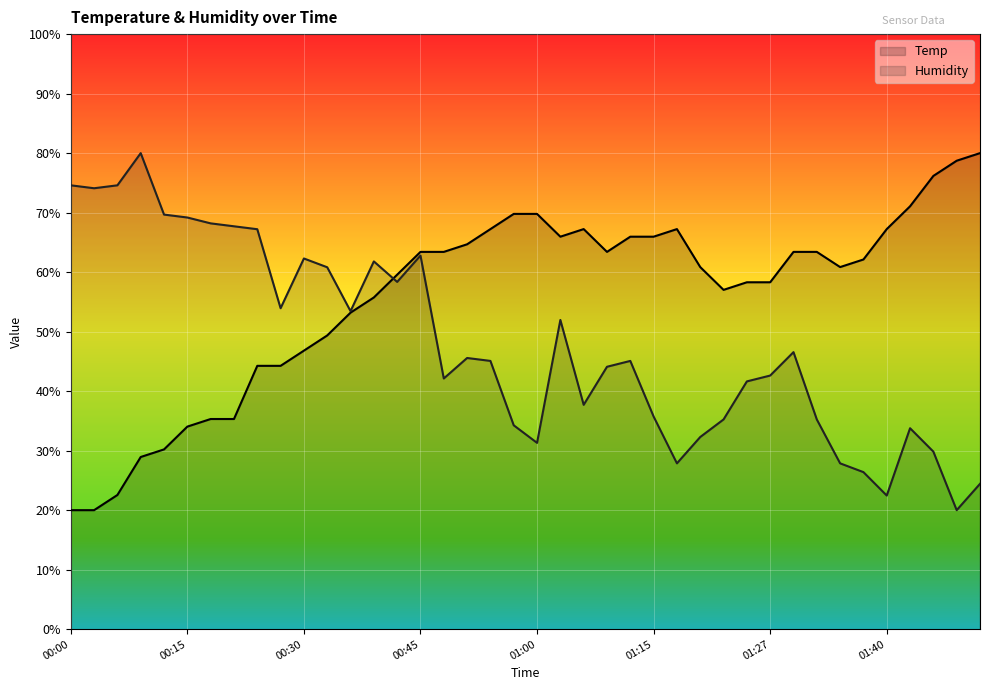

Which category has the lowest value across all series?

00:00